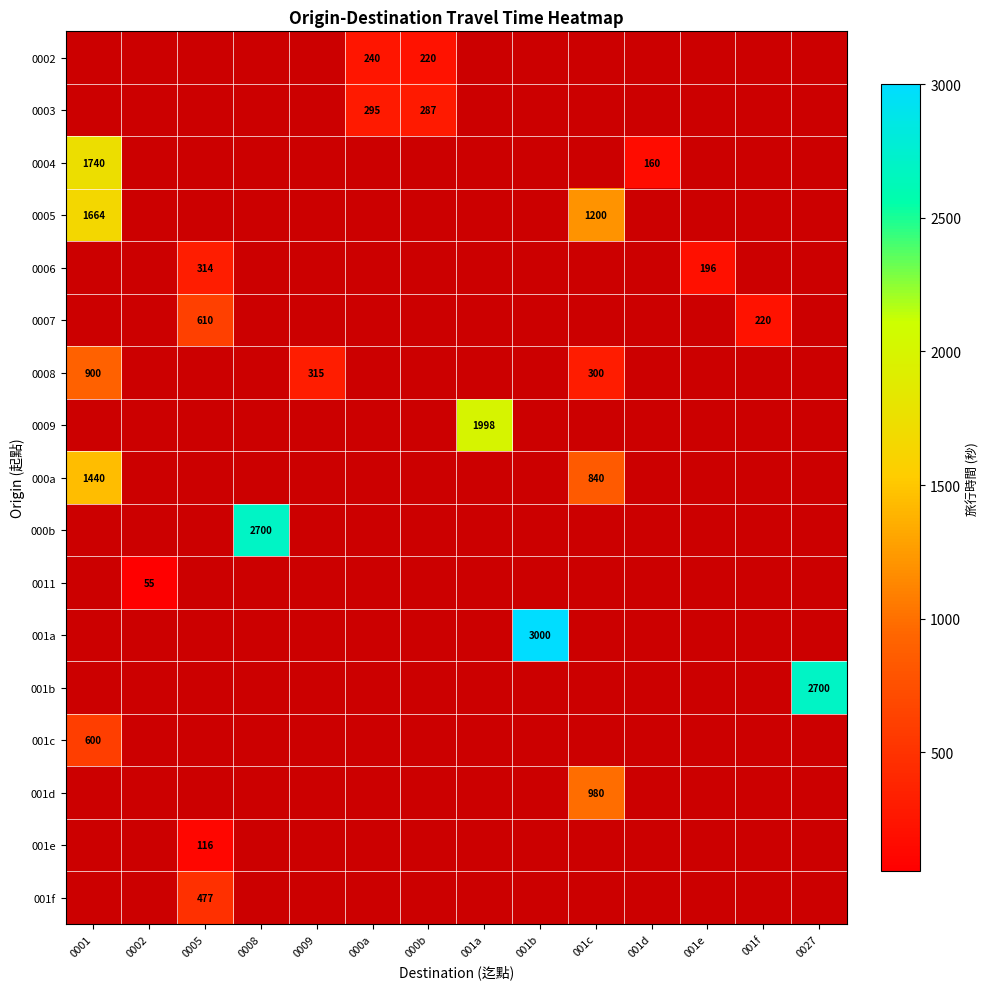

The value of 0006 at 0005 is 208. True or false?

False